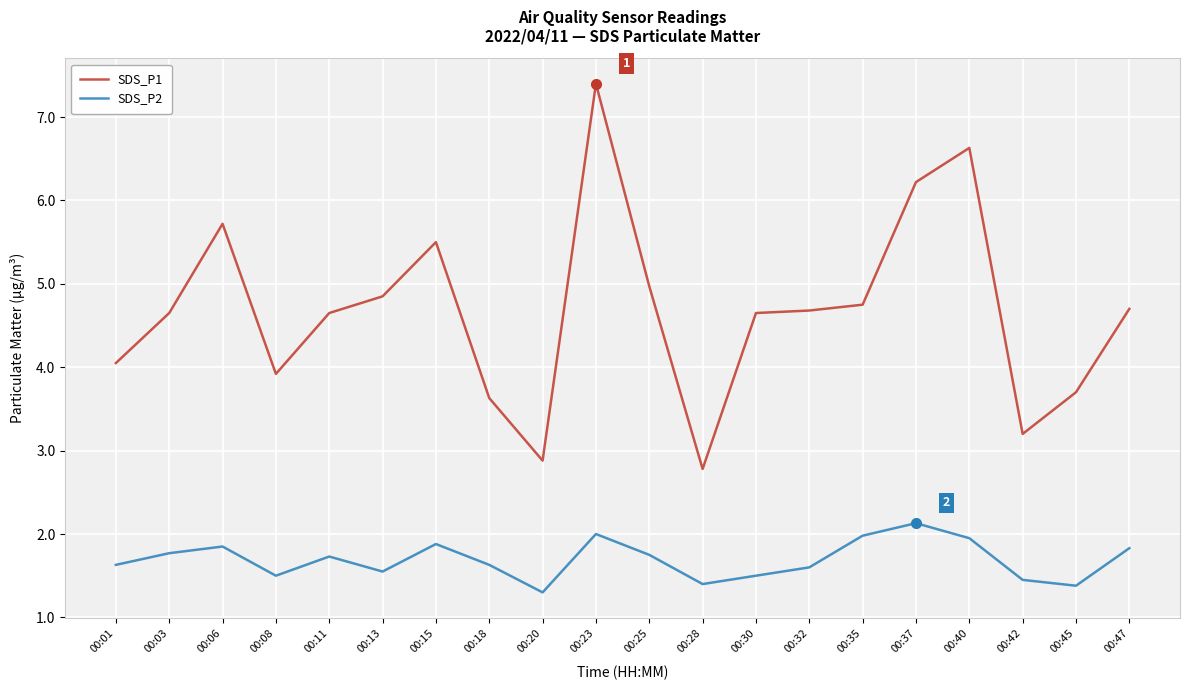

What is the minimum value for SDS_P2?

1.3